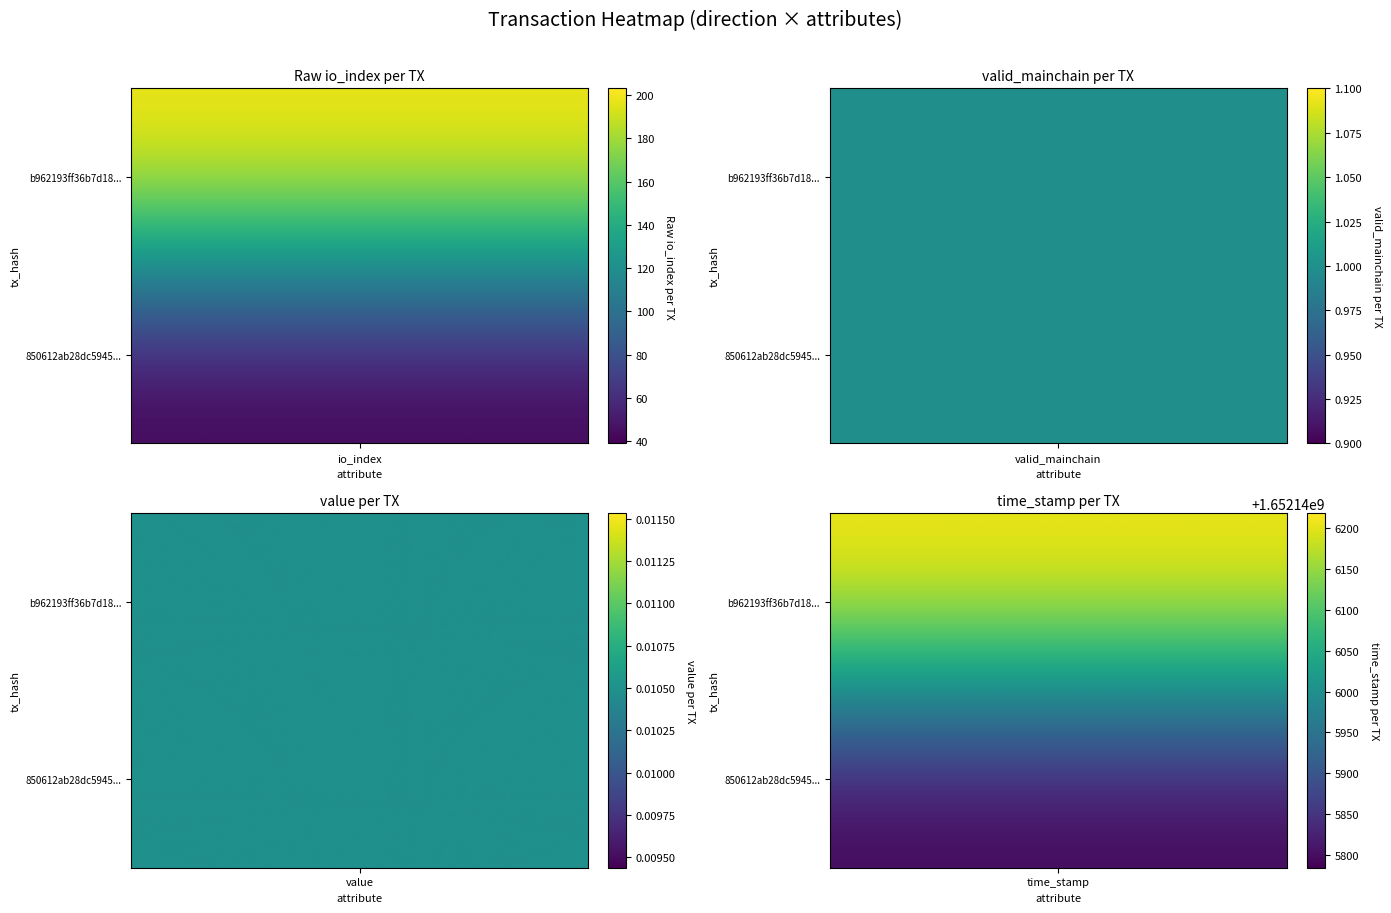

At how many categories does at least one series exceed 479205850?

1